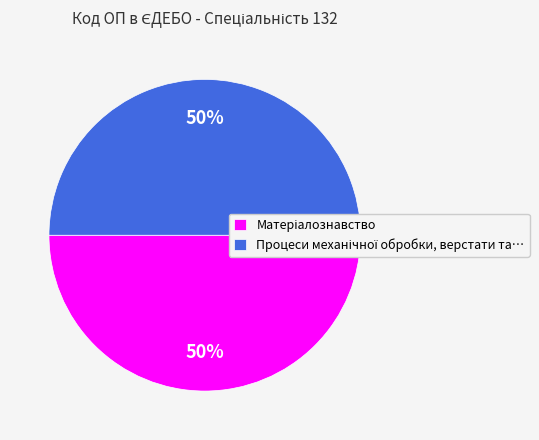

To the nearest percent, what is the average slice percentage?

50%